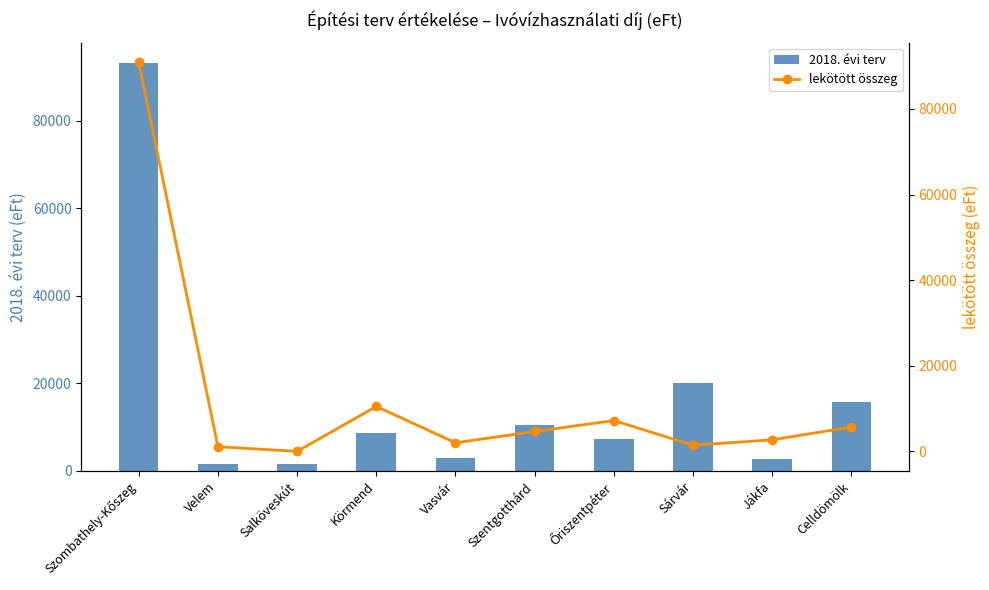

At which category is the sum across all series the highest?

Szombathely-Kőszeg